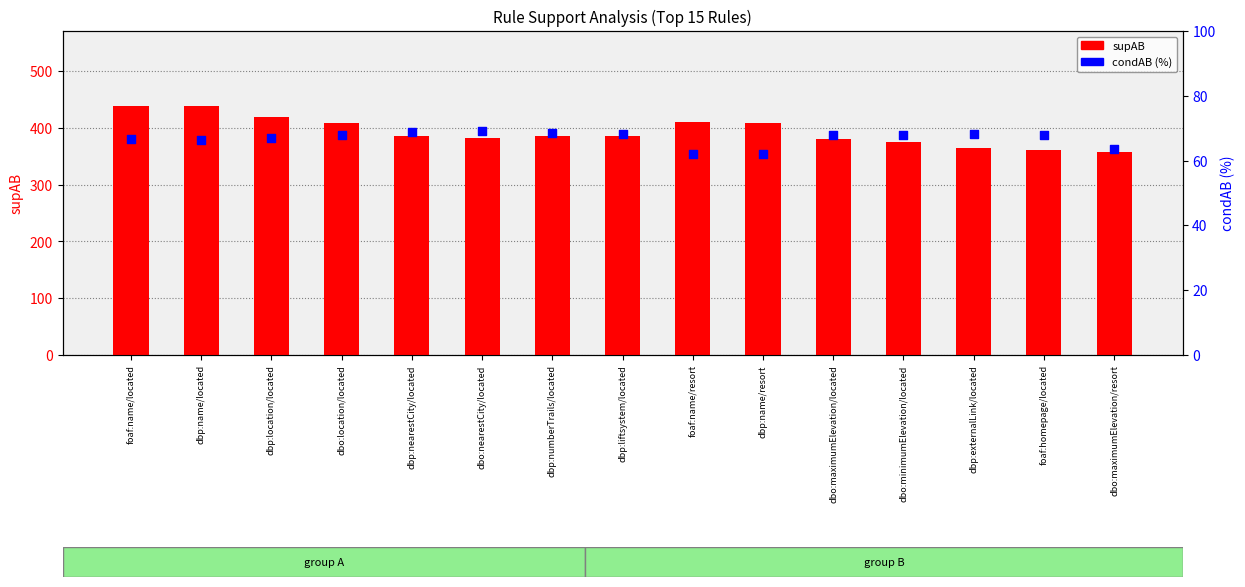

At which category is the sum across all series the highest?

foaf:name/located